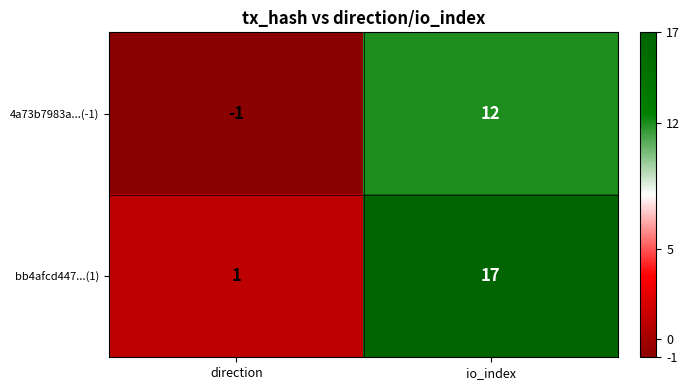

Rank the series by their average value, from lowest to highest.

4a73b7983a...(-1), bb4afcd447...(1)